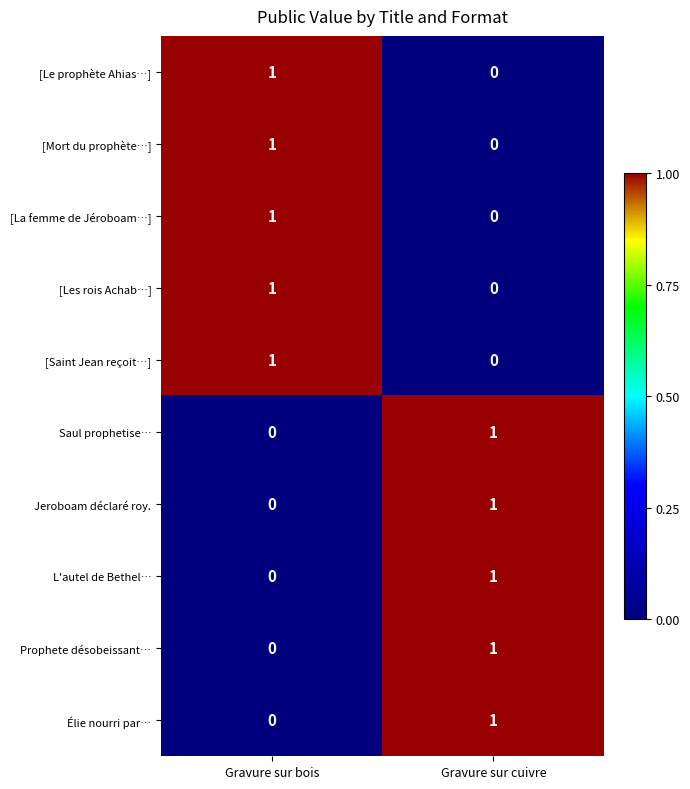

How many data points in [La femme de Jéroboam…] are less than 1?

1